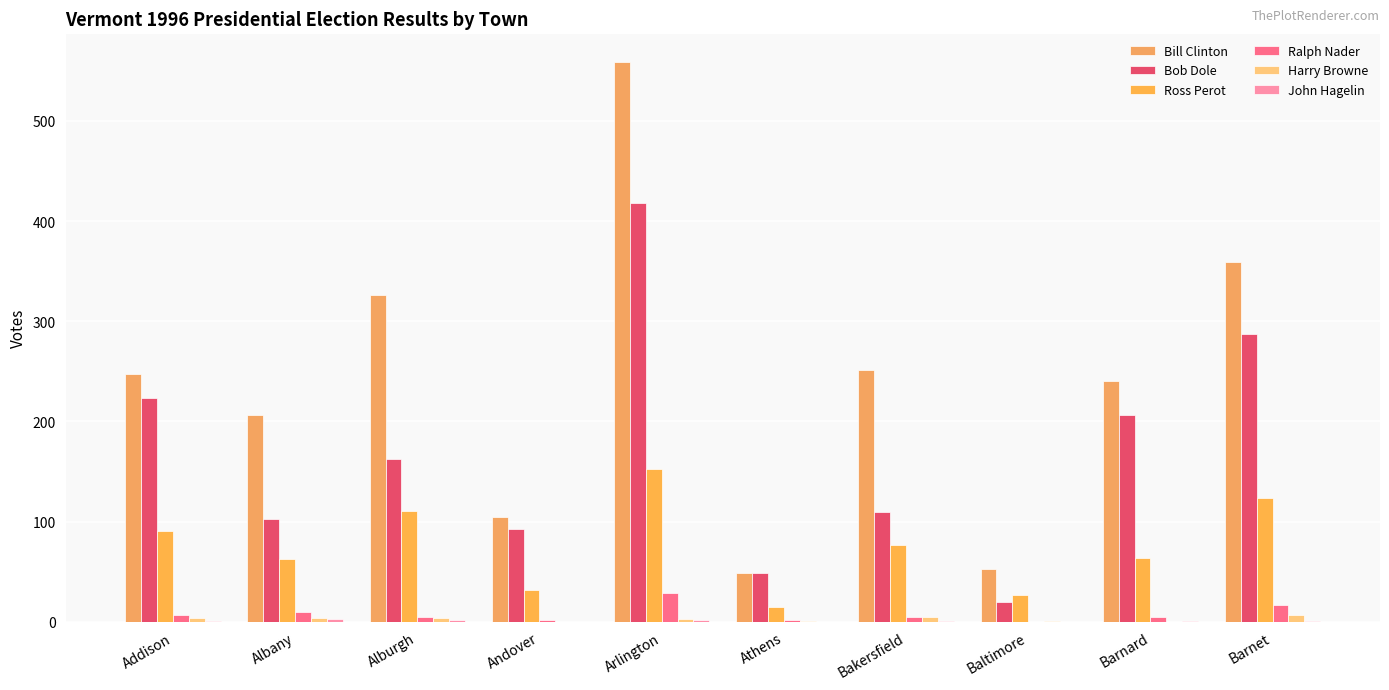

How many groups of bars are there?

10